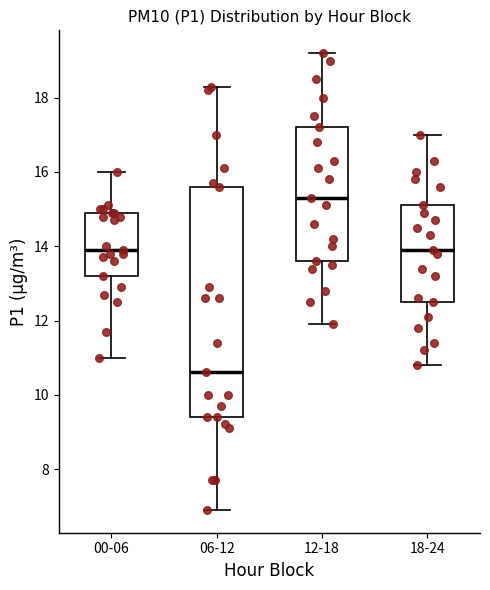

Reading left to right, read every box against the y-axis: the position of its median line, the range the box covers, and the ends of its whiskers. The values are not printed on the chart, so give them approximately, as read against the axis.

00-06: median 14.0, box 13.2 to 15.0, whiskers 11.0 to 16.0
06-12: median 10.6, box 9.4 to 15.6, whiskers 7.0 to 18.4
12-18: median 15.4, box 13.6 to 17.2, whiskers 12.0 to 19.2
18-24: median 14.0, box 12.6 to 15.2, whiskers 10.8 to 17.0